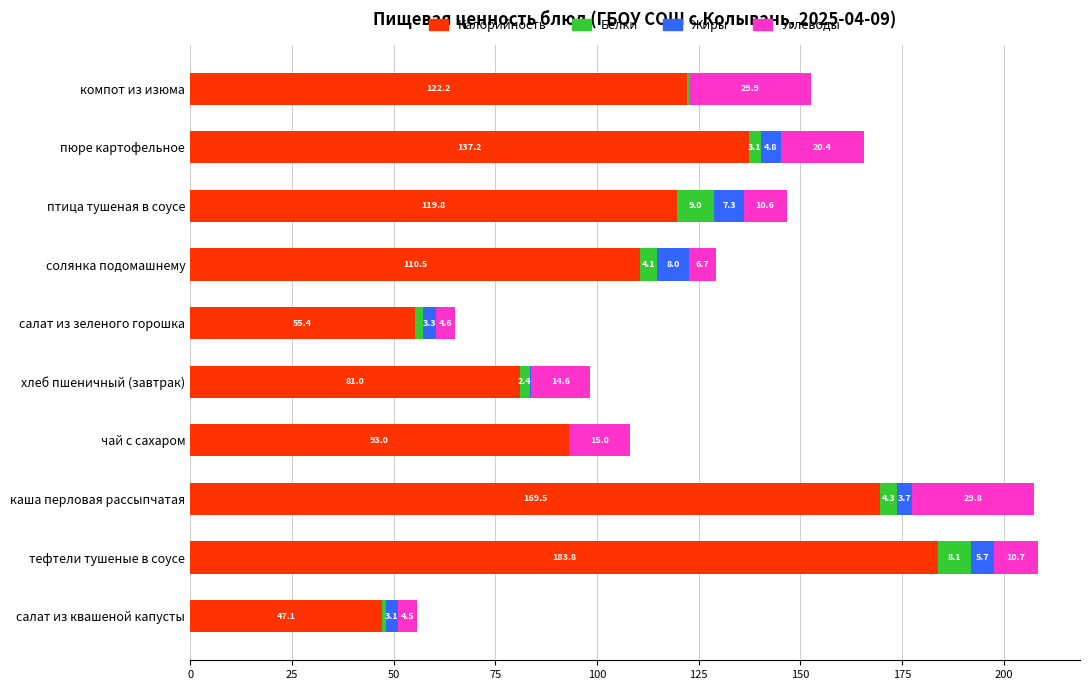

The Калорийность series shows 16.9 at салат из квашеной капусты. True or false?

False